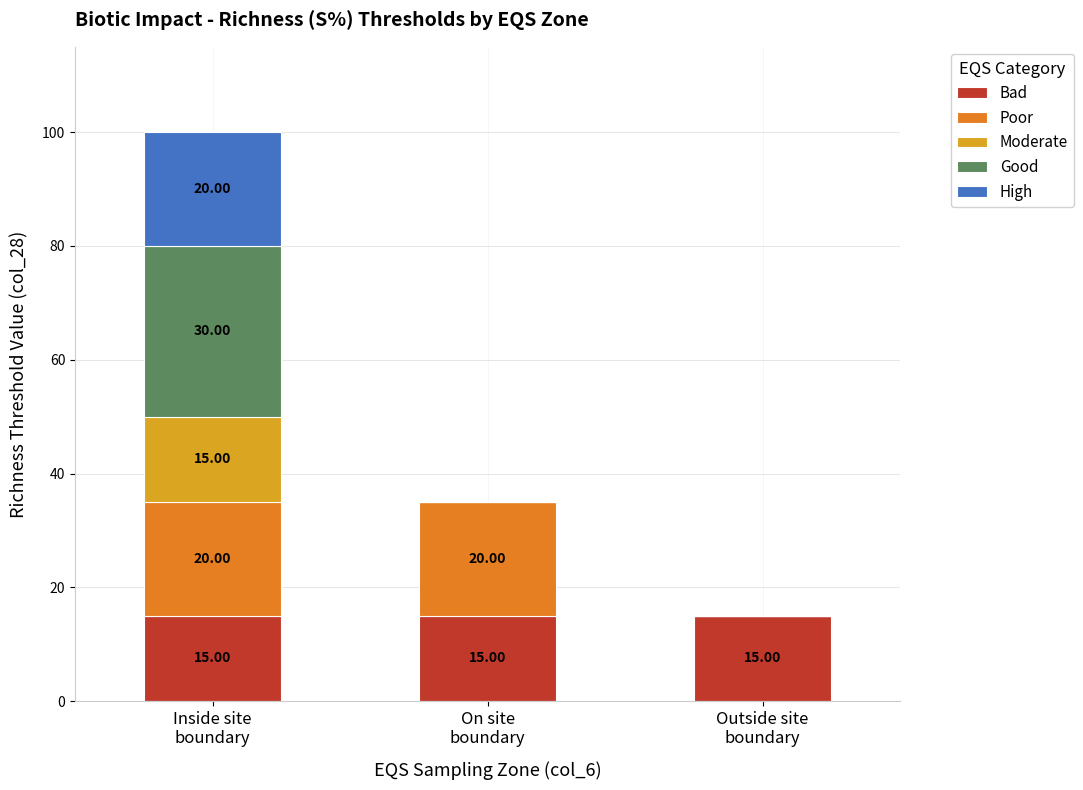

Does the chart contain stacked bars?

Yes